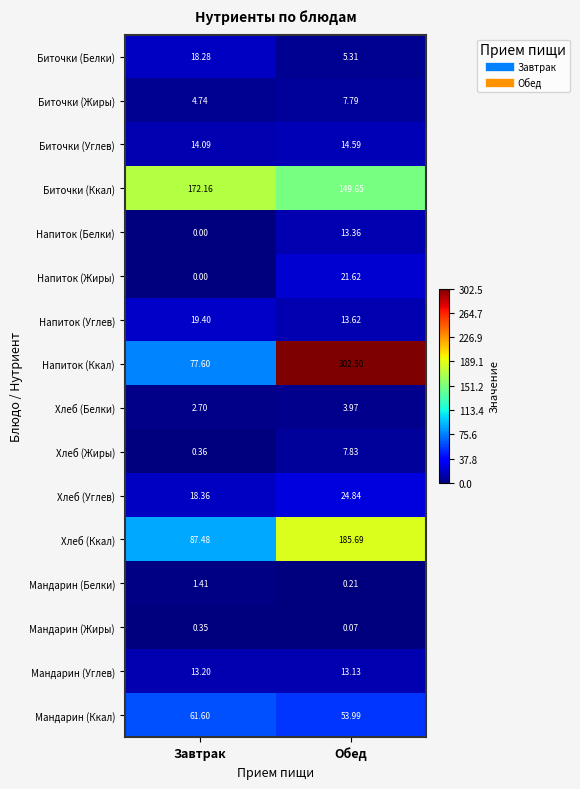

Rank the series by their maximum value, from lowest to highest.

Мандарин (Жиры), Мандарин (Белки), Хлеб (Белки), Биточки (Жиры), Хлеб (Жиры), Мандарин (Углев), Напиток (Белки), Биточки (Углев), Биточки (Белки), Напиток (Углев), Напиток (Жиры), Хлеб (Углев), Мандарин (Ккал), Биточки (Ккал), Хлеб (Ккал), Напиток (Ккал)